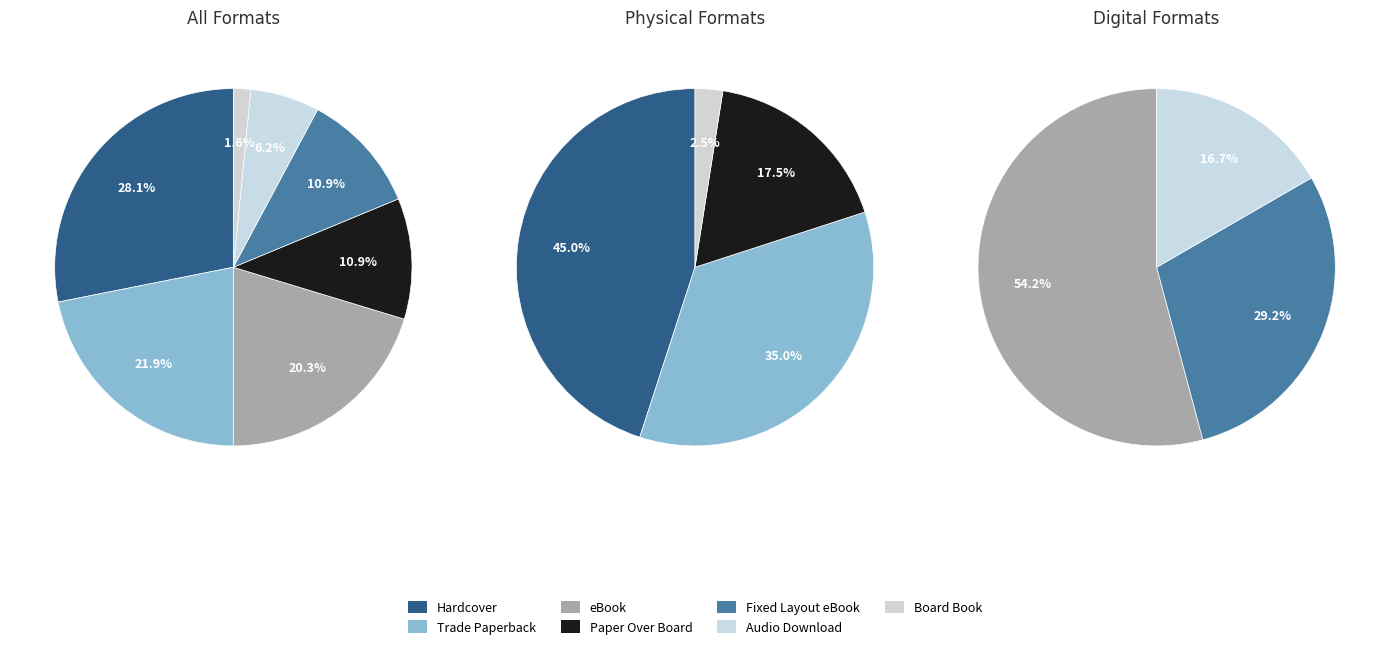

Combined, do Fixed Layout eBook and Board Book account for over 50%?

No